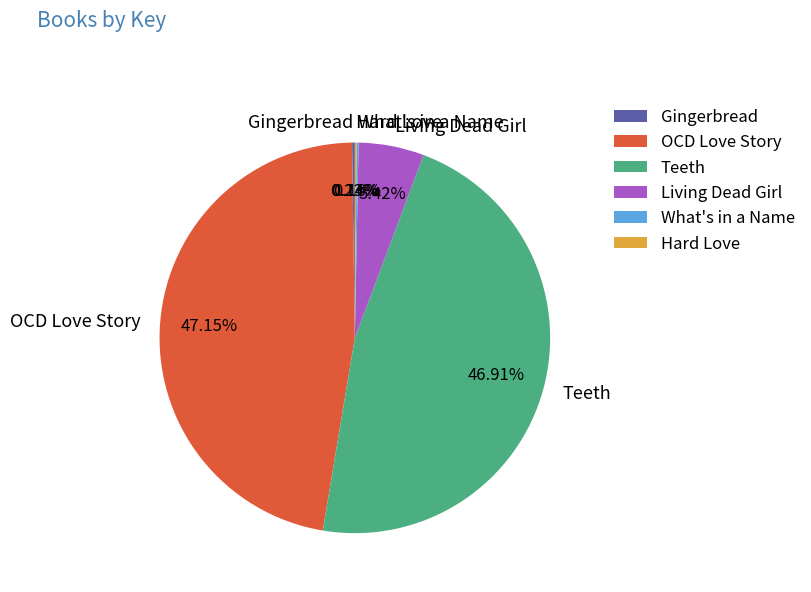

To the nearest percent, what percentage of the pie is OCD Love Story?

47%